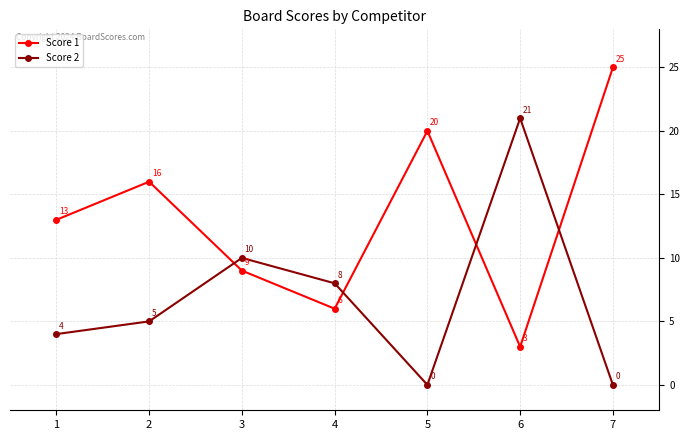

Count the Score 1 values in the range 6 to 20.

5